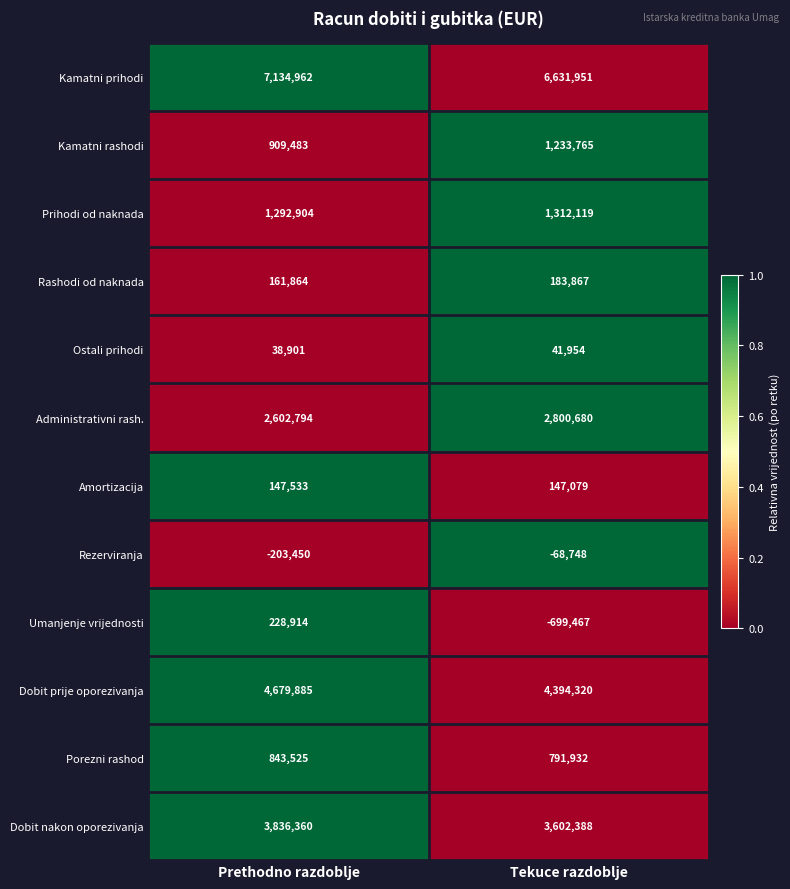

At which category does the chart reach its peak across all series?

Prethodno razdoblje